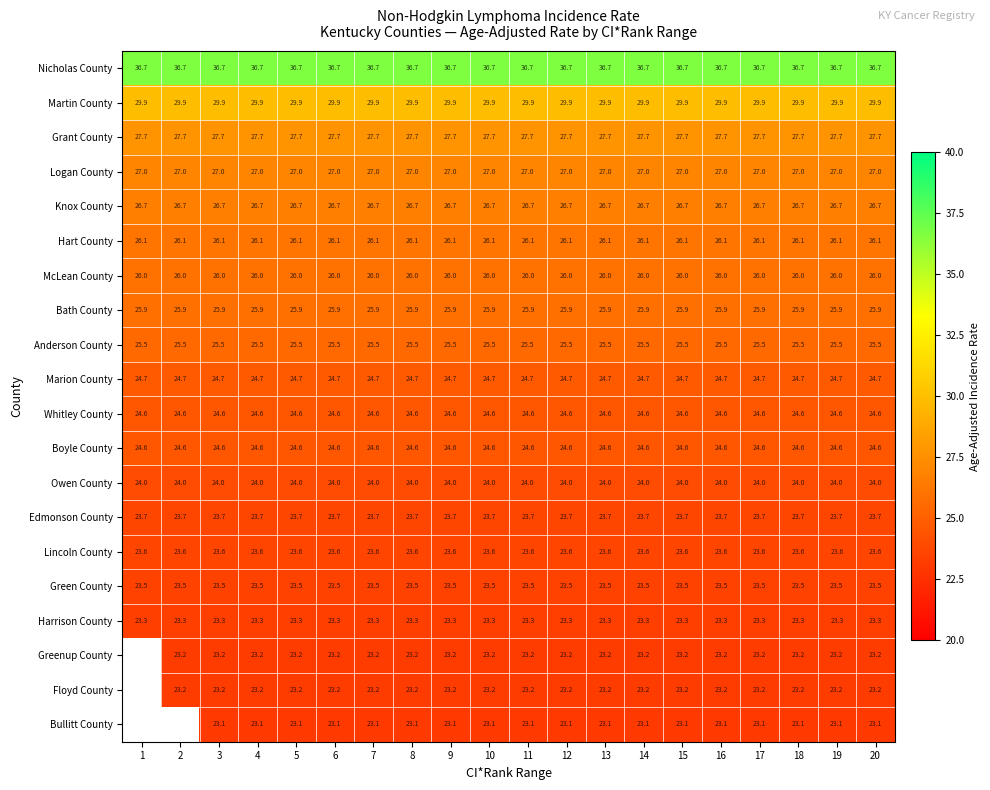

What is the spread (max minus min) of values at 6?

13.6